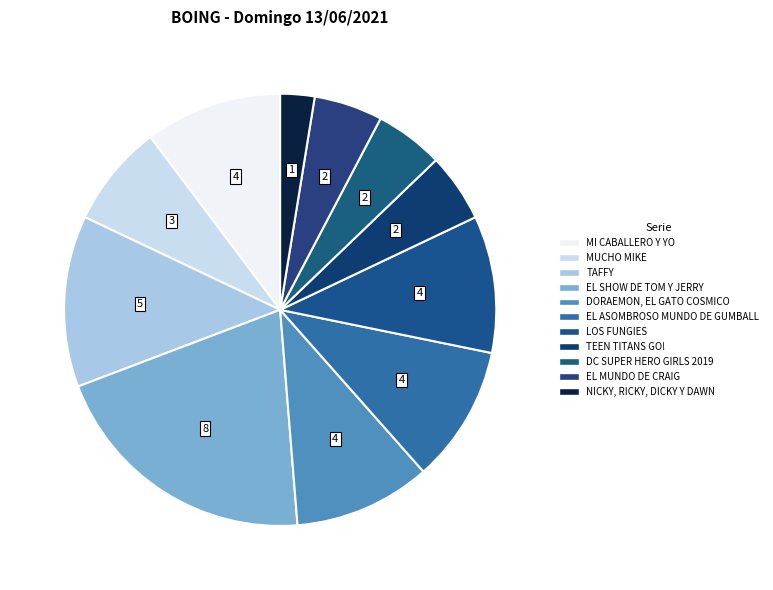

Count the number of slices in the pie.

11